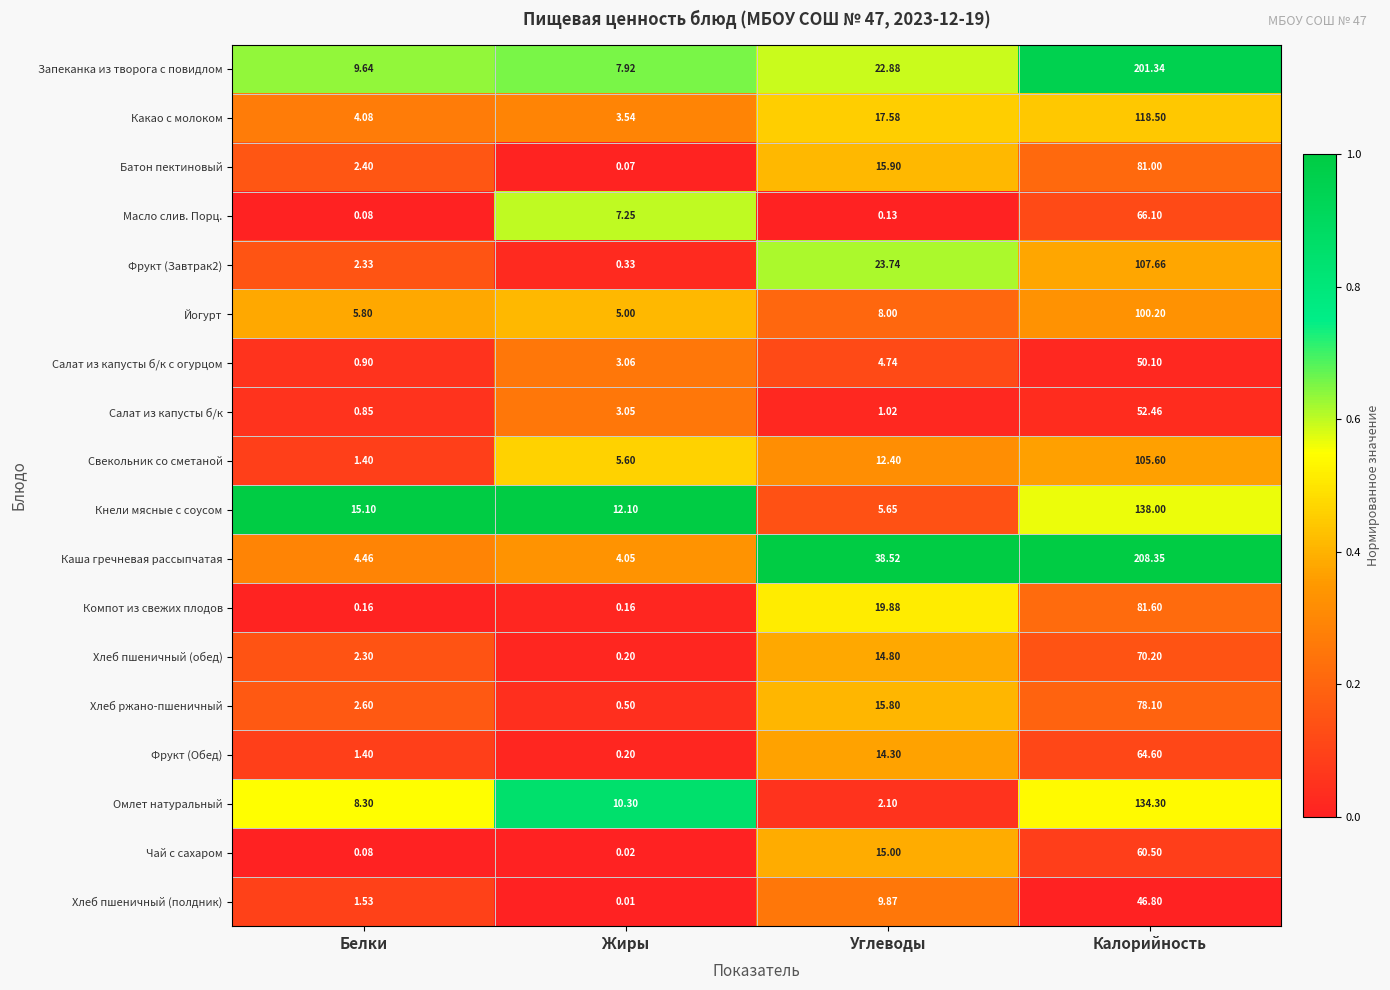

How many series are shown in this chart?

18